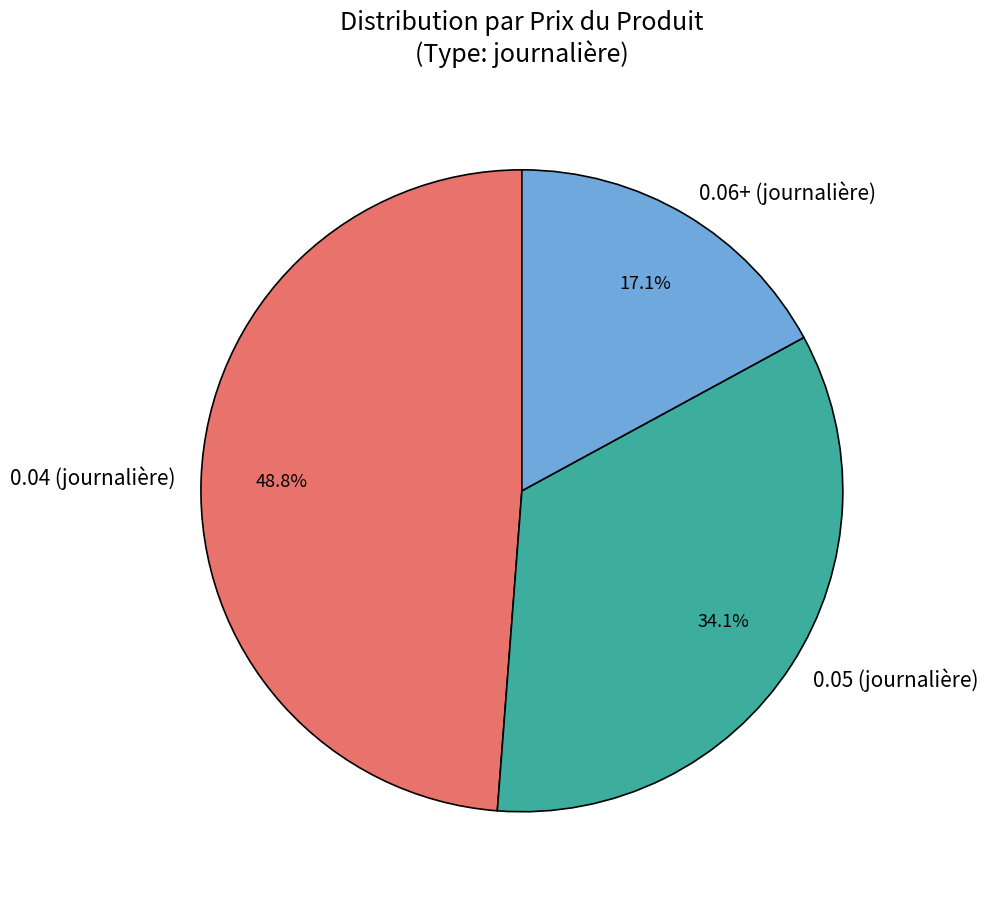

What is the total percentage of 0.04 (journalière) and 0.06+ (journalière)?

65.9%